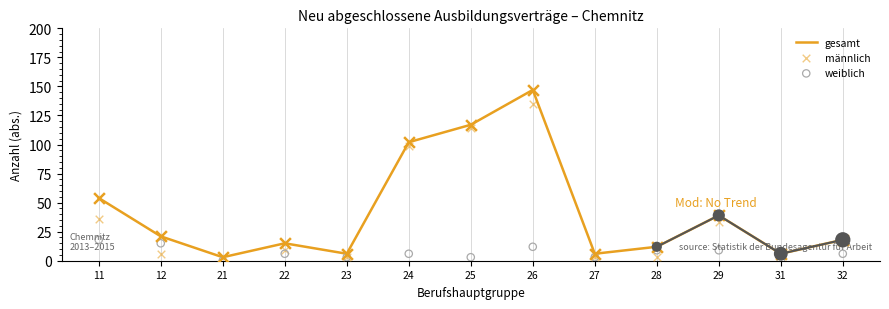

What is the total value across all series at 24?

207